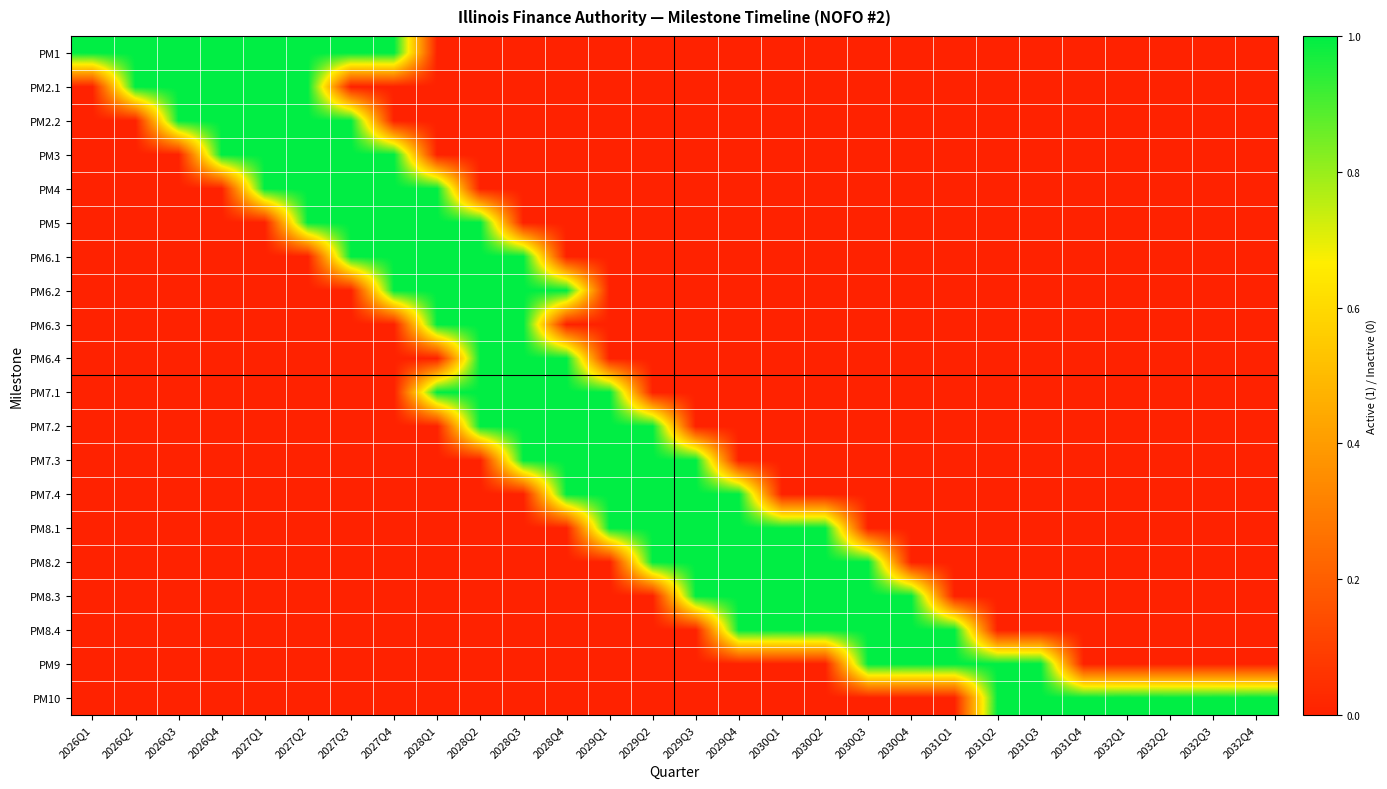

Between 2031Q1 and 2027Q4, which is larger?

2027Q4